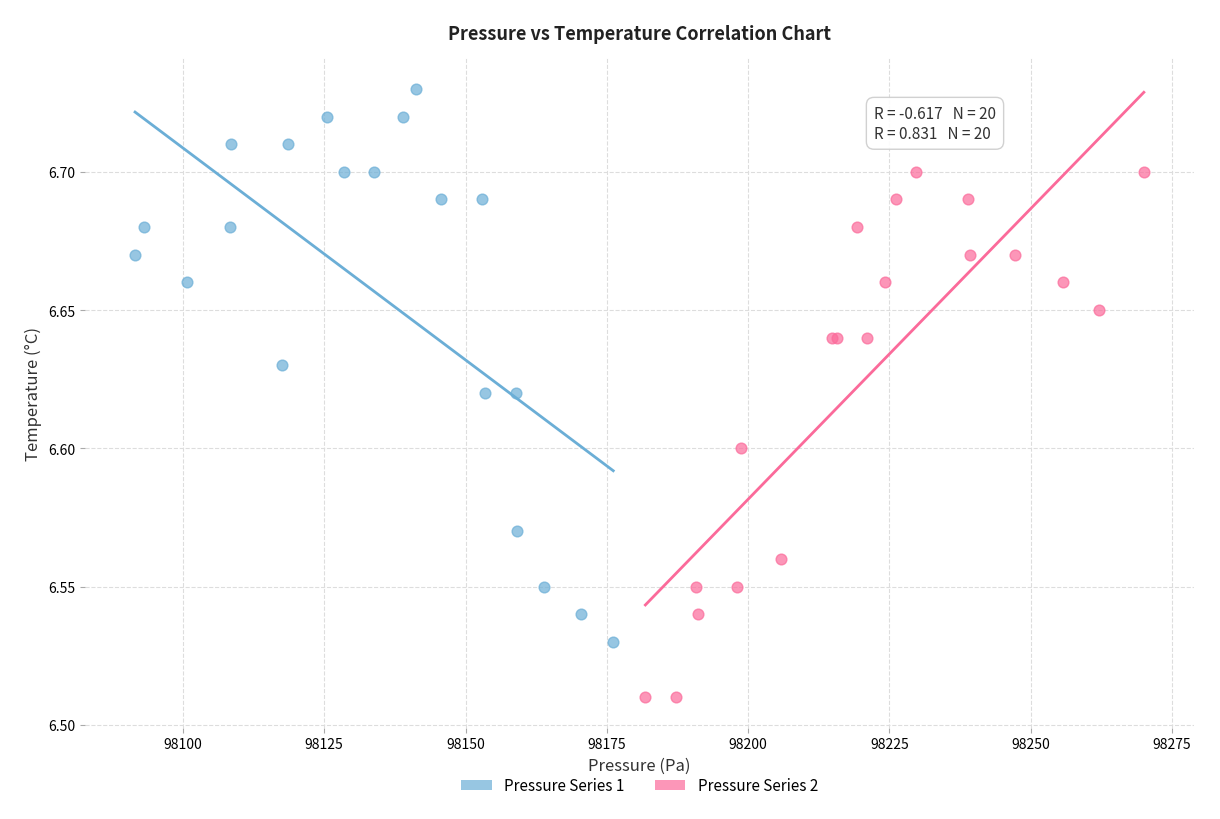

What are all the series names shown in the legend?

Pressure Series 1, Pressure Series 2